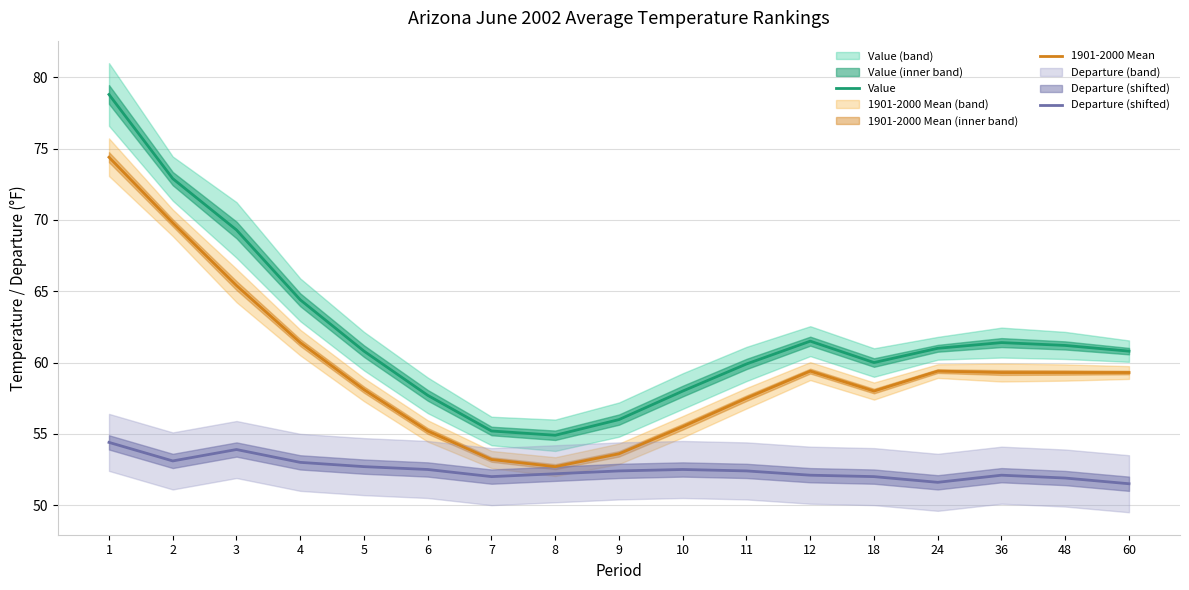

True or false: Value and Departure (shifted) intersect in this chart.

False